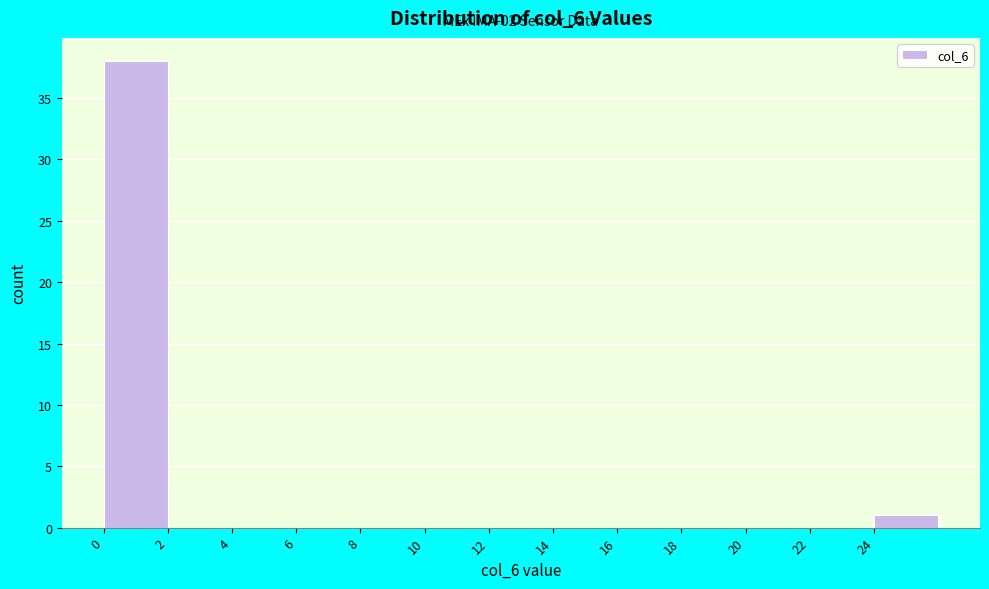

Over which range of the x-axis is the bar tallest?

0 to 2